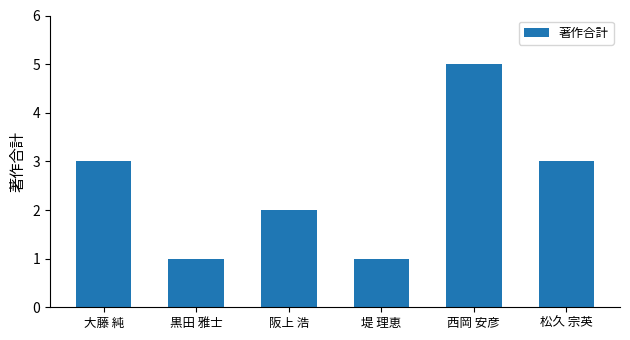

Approximately how many times larger is the value at 堤 理恵 compared to 西岡 安彦?

0.2